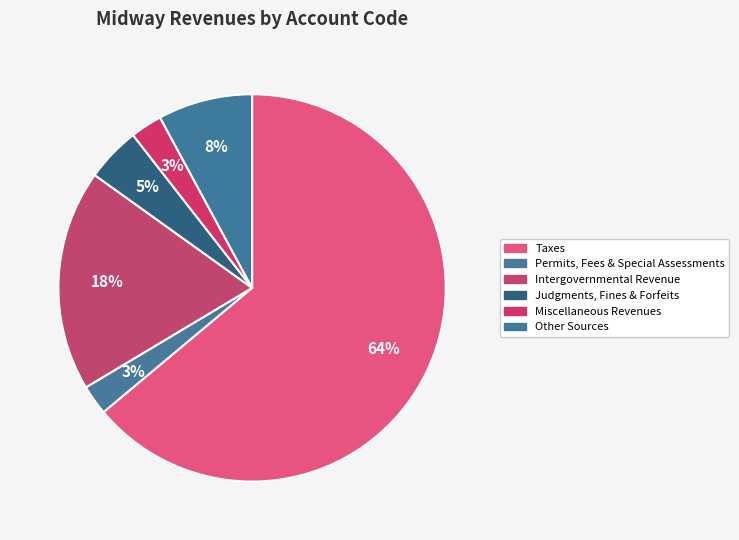

Count the number of slices in the pie.

6